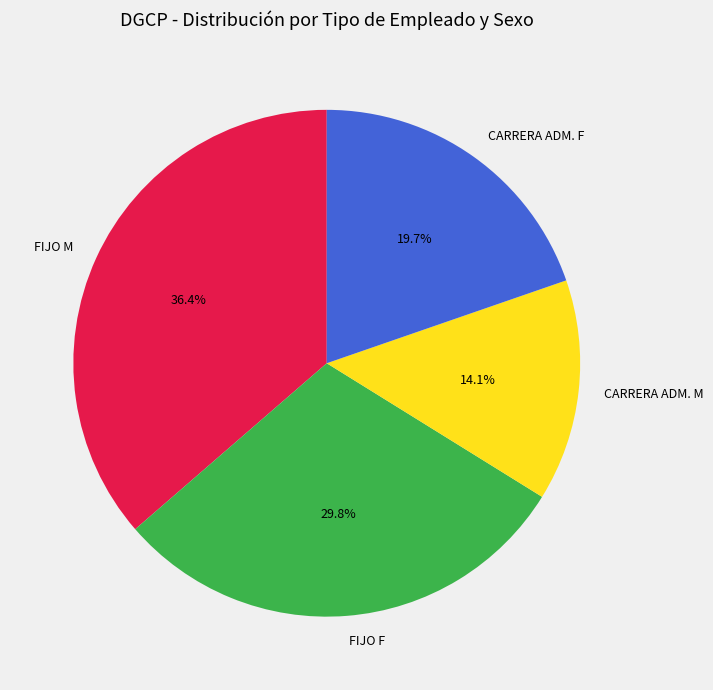

Does any single category account for the majority?

No